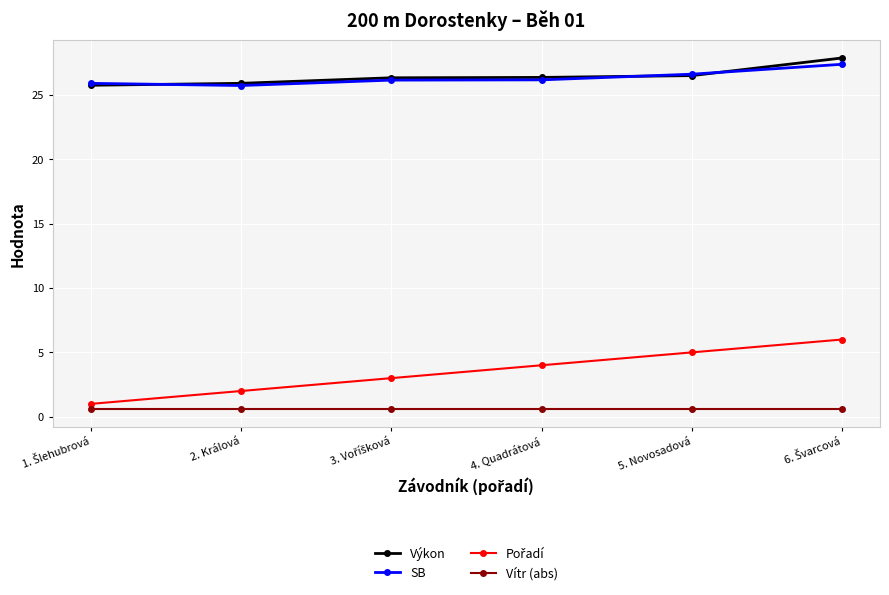

What is the minimum value shown in the chart?

0.6